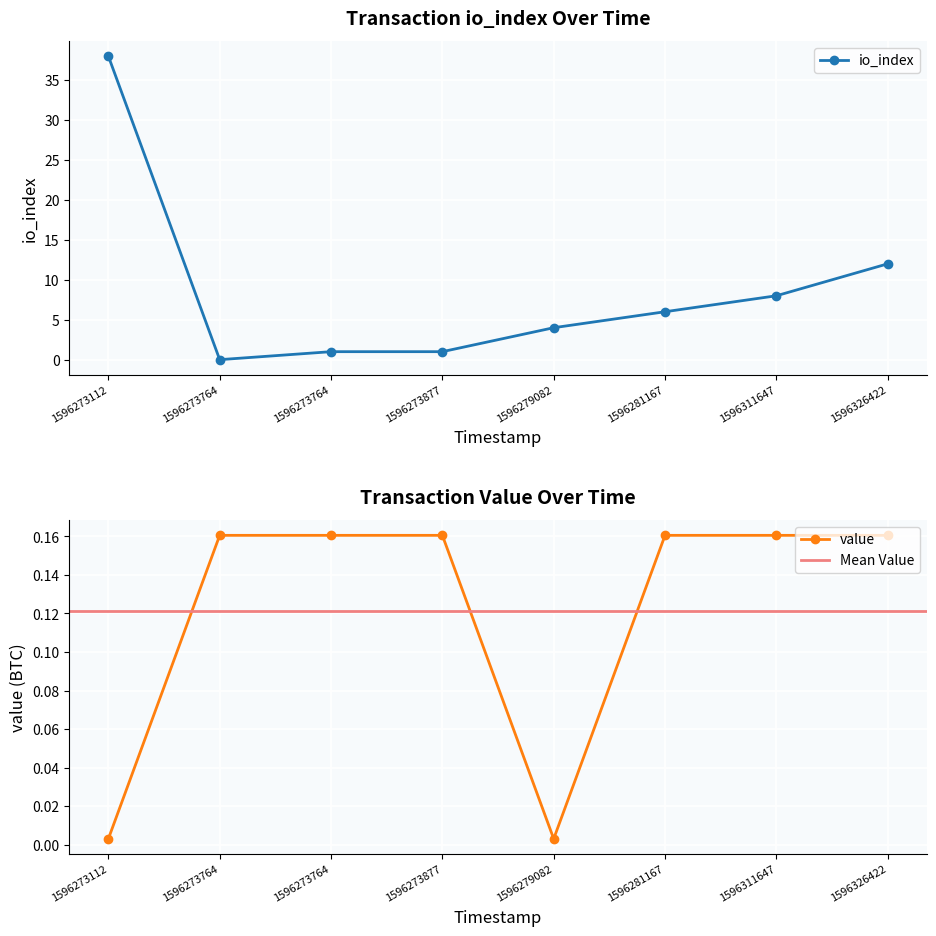

Where do io_index and value first cross each other?

1596273112 and 1596273764